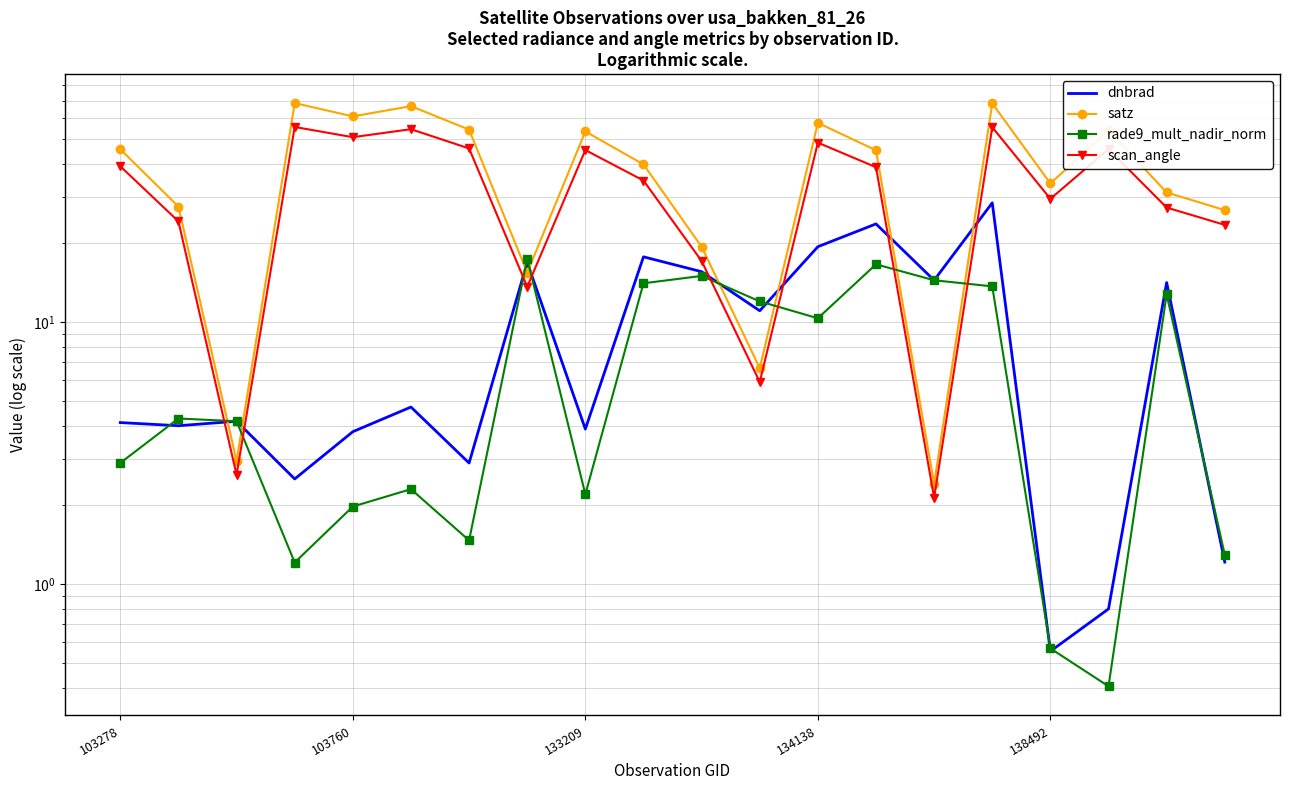

Reading left to right, list all the values displayed in this chart.

dnbrad: 4.1	4.0	4.2	2.5	3.8	4.7	2.9	16.9	3.9	17.7	15.5	11.0	19.4	23.7	14.4	28.5	0.6	0.8	14.1	1.2
satz: 45.6	27.6	2.9	68.5	60.9	66.7	54.2	15.4	53.4	39.9	19.4	6.7	57.5	45.2	2.4	68.3	33.8	53.9	31.2	26.7
rade9_mult_nadir_norm: 2.9	4.3	4.2	1.2	2.0	2.3	1.5	17.4	2.2	14.0	15.0	12.0	10.3	16.6	14.4	13.7	0.6	0.4	12.7	1.3
scan_angle: 39.3	24.2	2.6	55.5	50.7	54.4	45.9	13.6	45.3	34.7	17.1	5.9	48.3	39.0	2.1	55.4	29.5	45.7	27.3	23.5